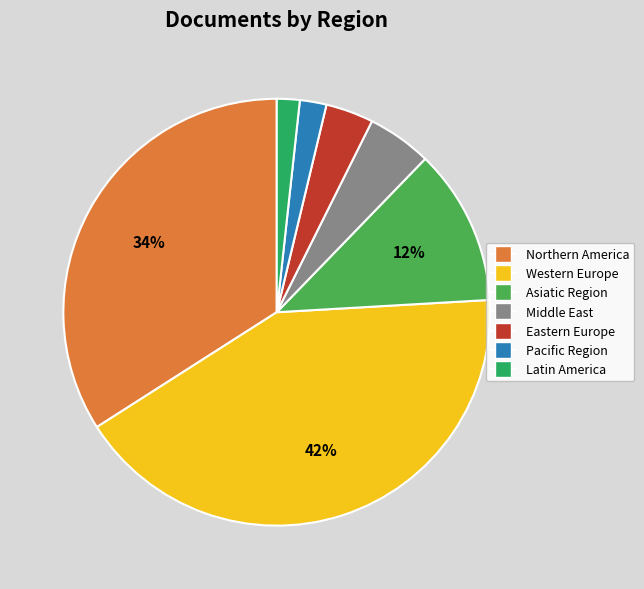

Is there a majority slice in this chart?

No